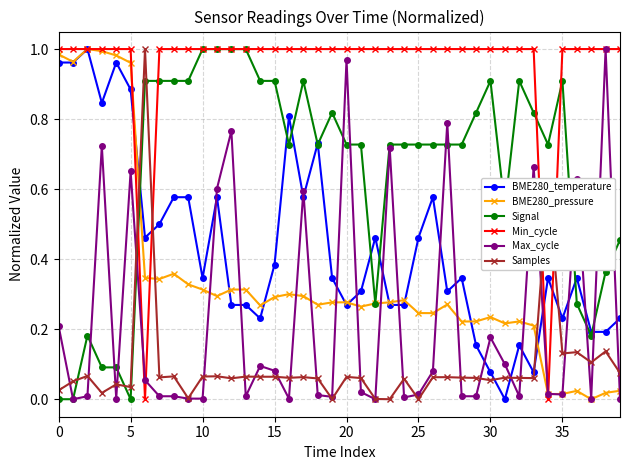

Which series has the largest total across all categories?

Min_cycle